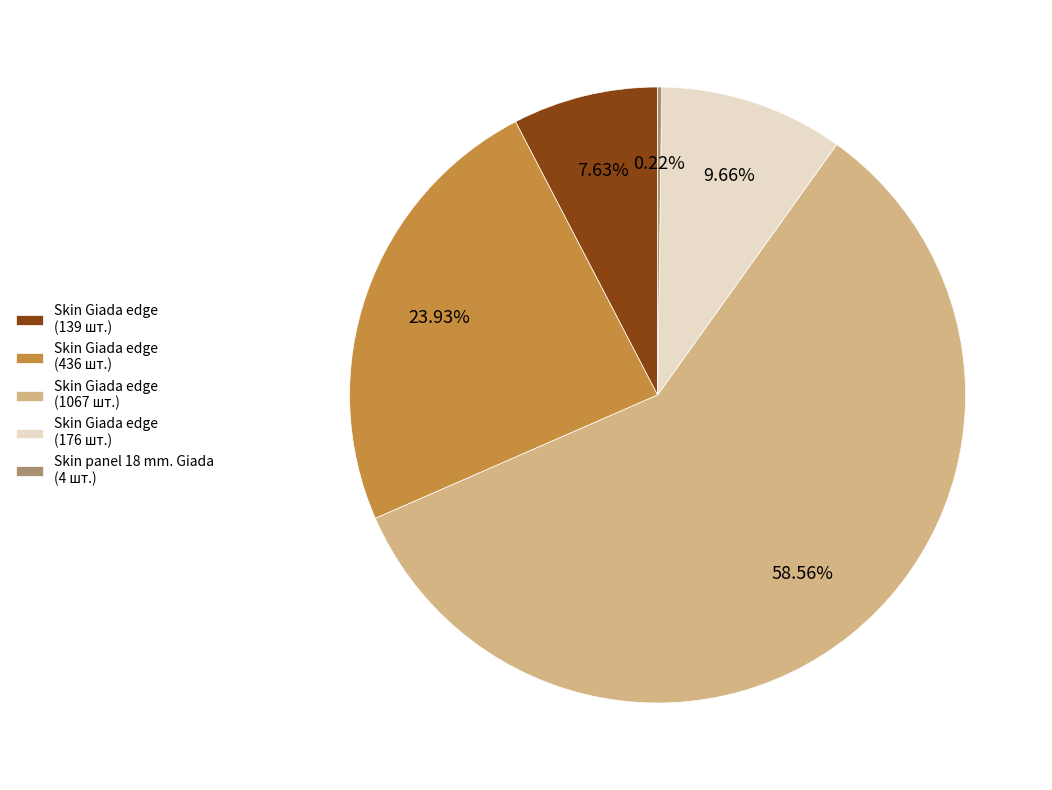

Is the sum of Skin Giada edge (436 шт.) and Skin Giada edge (139 шт.) greater than half?

No